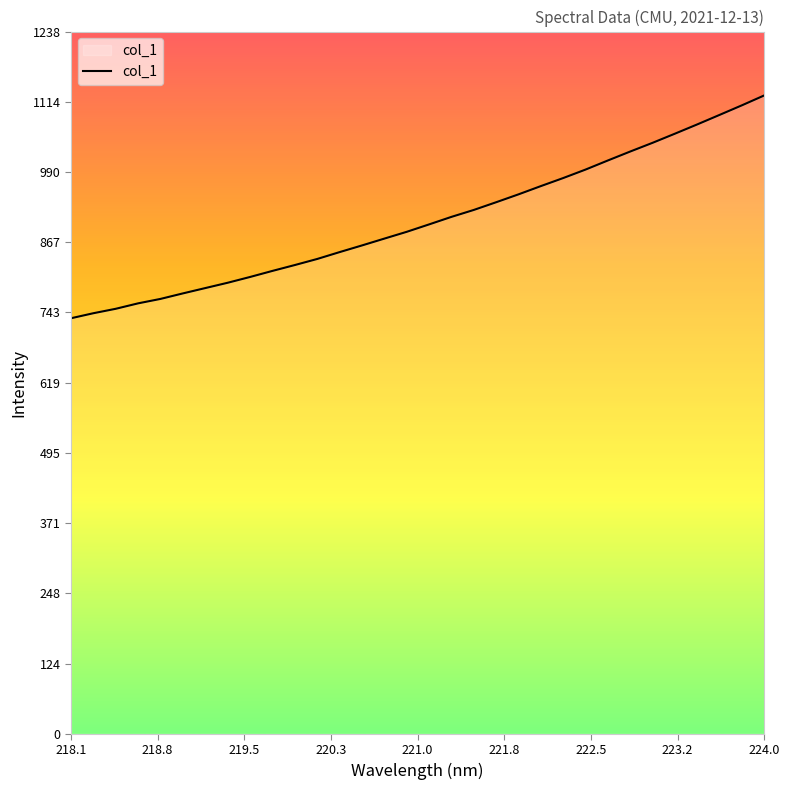

How many lines are shown in the chart?

1